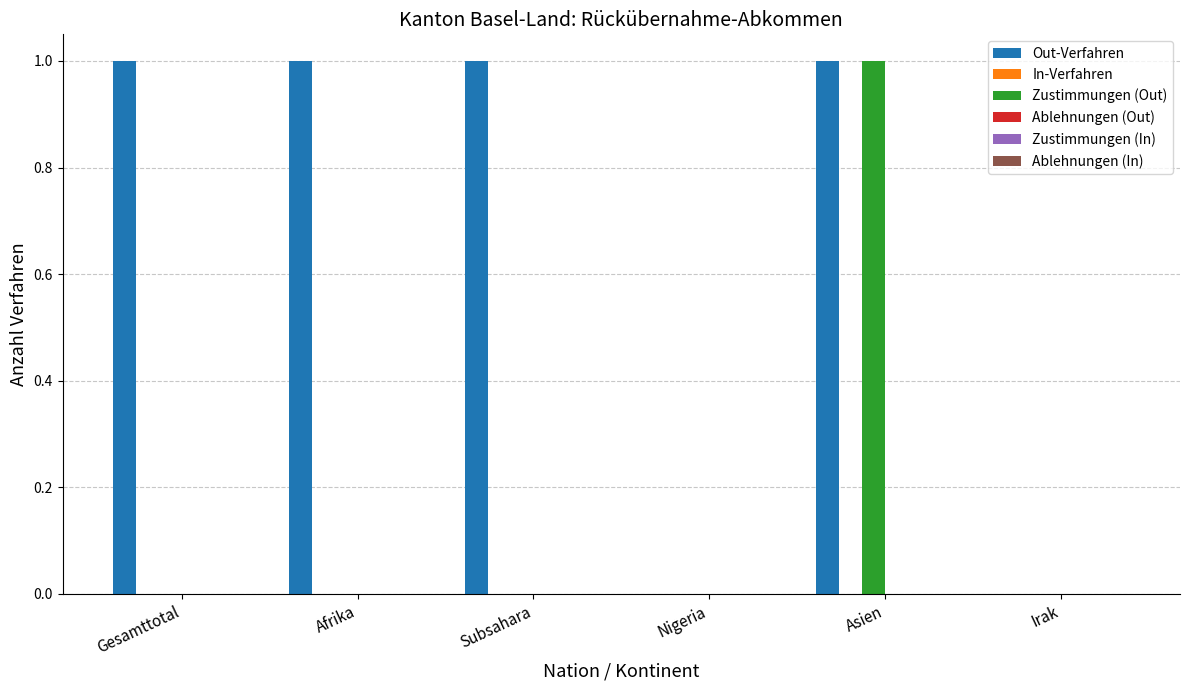

Which series has the largest total across all categories?

Out-Verfahren